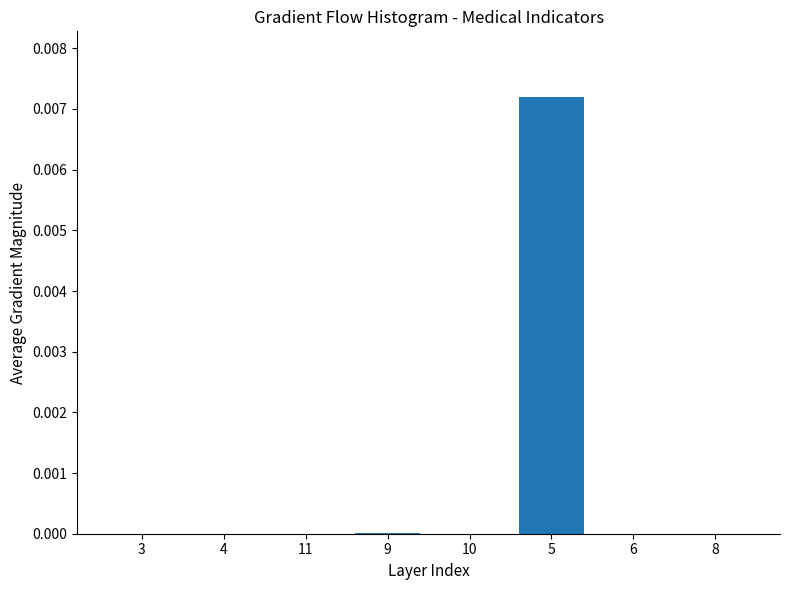

Which label corresponds to the largest value in the chart?

5